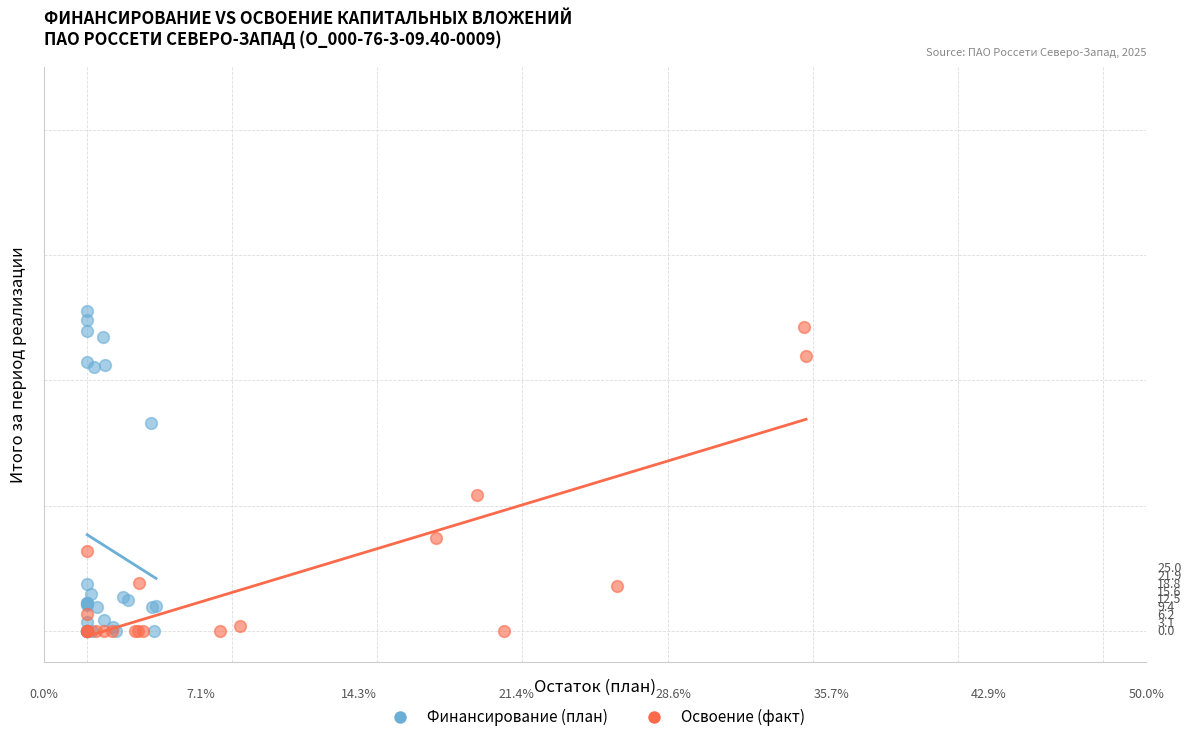

What are all the series names shown in the legend?

Финансирование (план), Освоение (факт)